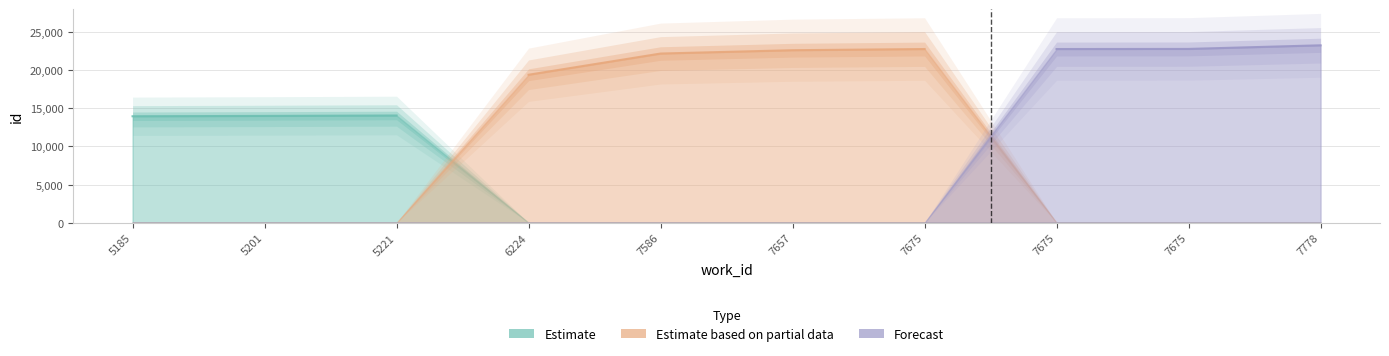

Rank the series by their maximum value, from lowest to highest.

Estimate, Estimate based on partial data, Forecast